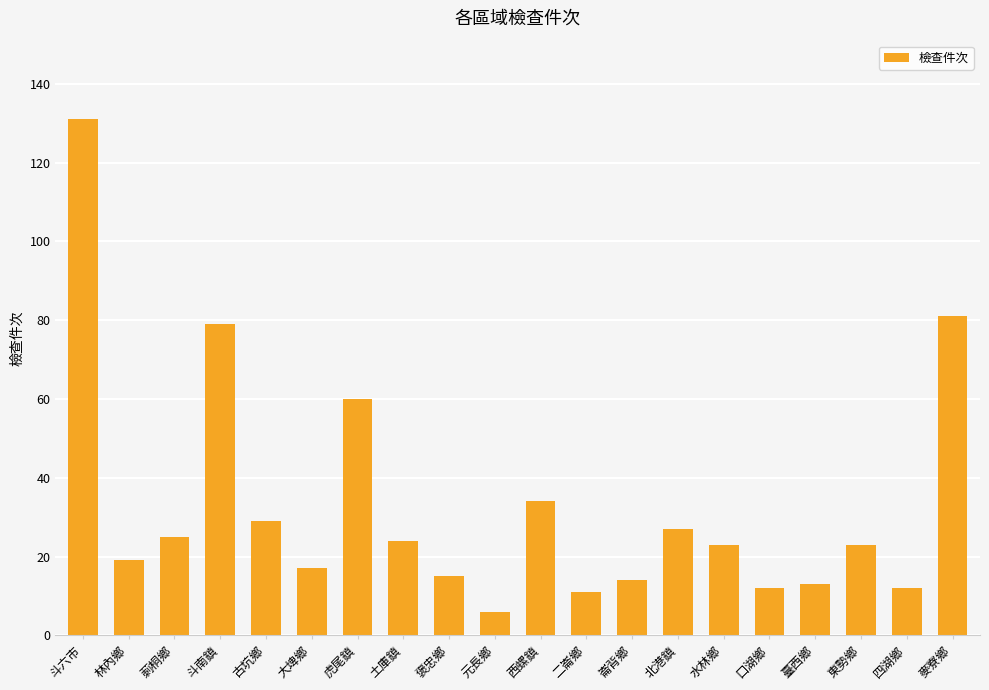

What is the approximate value at 口湖鄉?

12